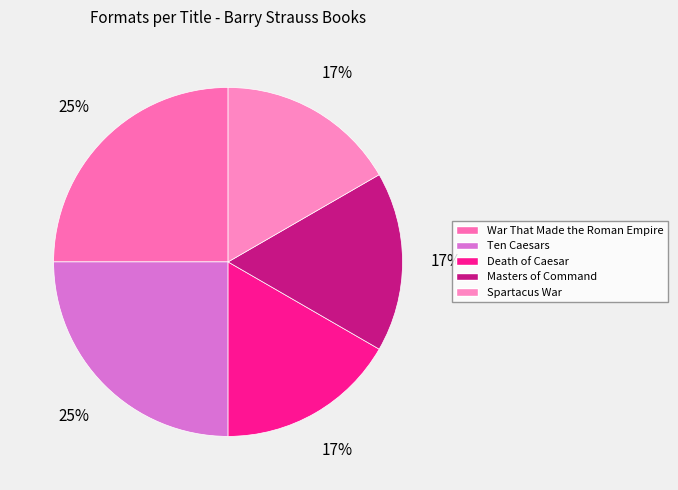

To the nearest percent, what is the difference between the War That Made the Roman Empire and Masters of Command slice percentages?

8%